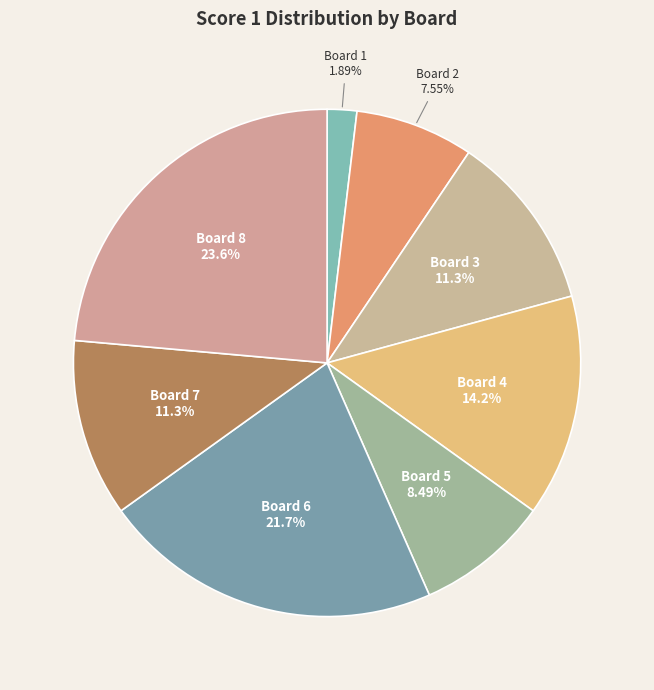

Does Board 7 represent more than half of the total?

No